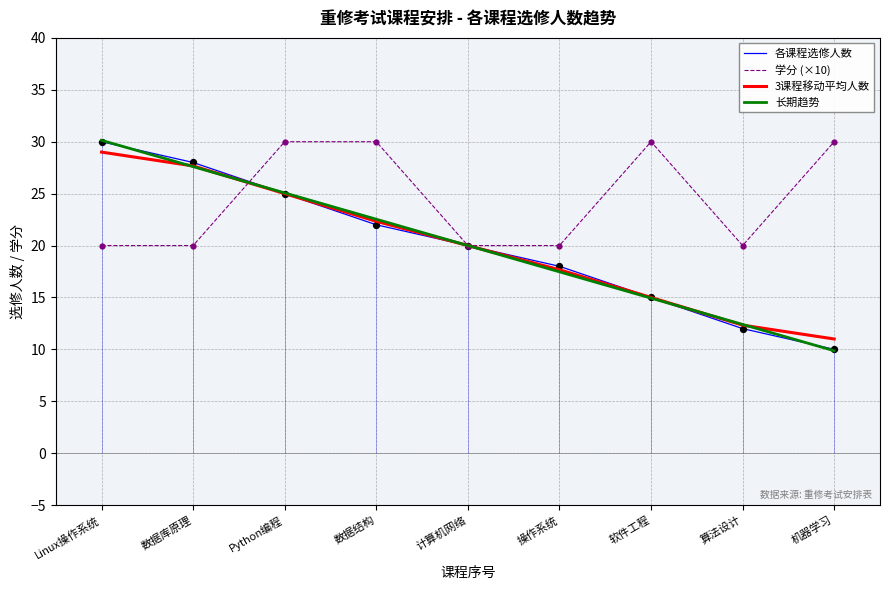

Which series reaches the maximum Y coordinate?

长期趋势